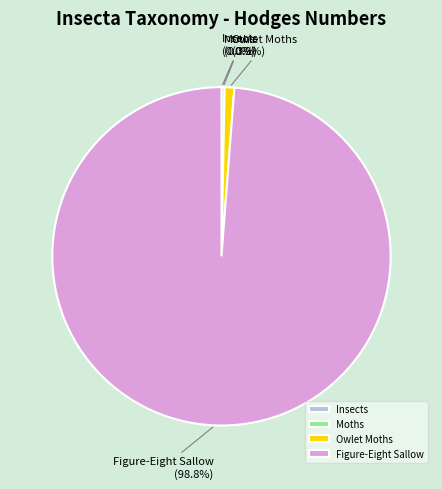

What portion of the pie excludes Figure-Eight Sallow?

1.2%